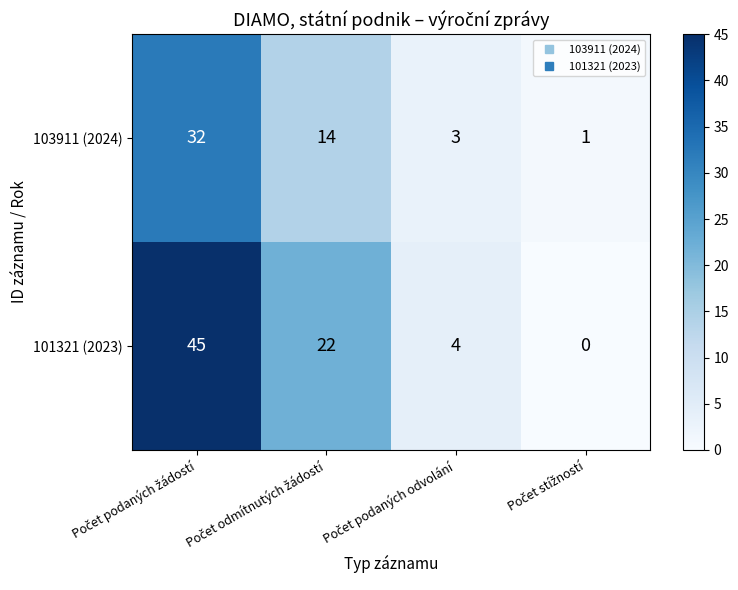

Which series has the largest range (max minus min)?

101321 (2023)